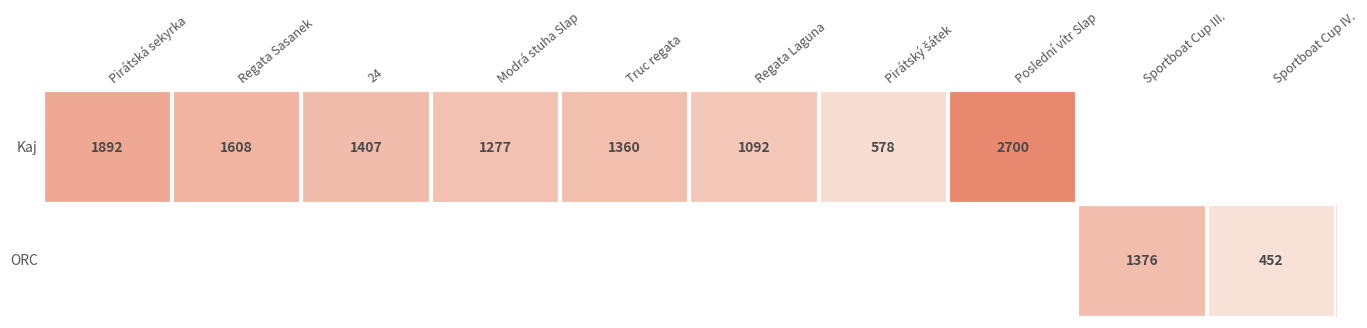

What is the difference between the Kaj values at 24 and Pirátská sekyrka?

485